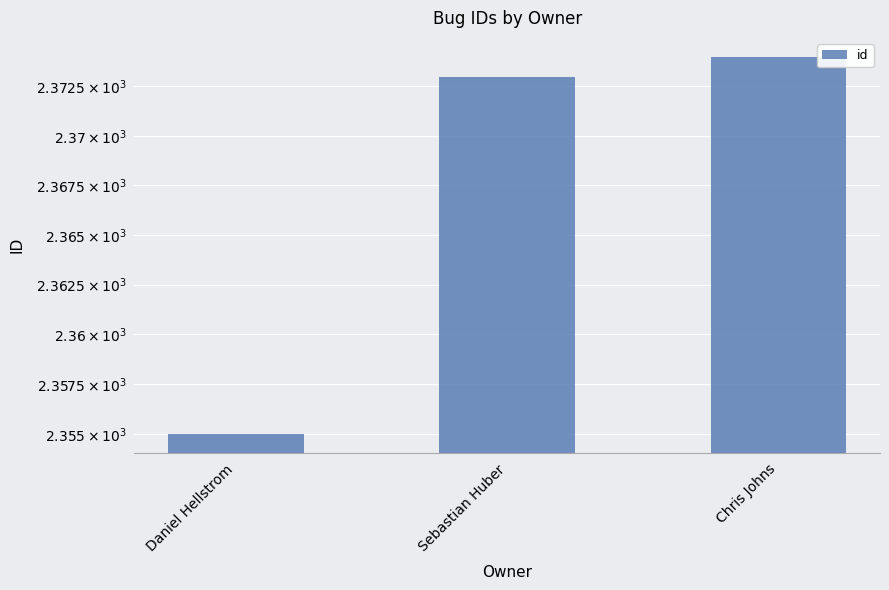

Rank the categories by value from lowest to highest.

Daniel Hellstrom, Sebastian Huber, Chris Johns